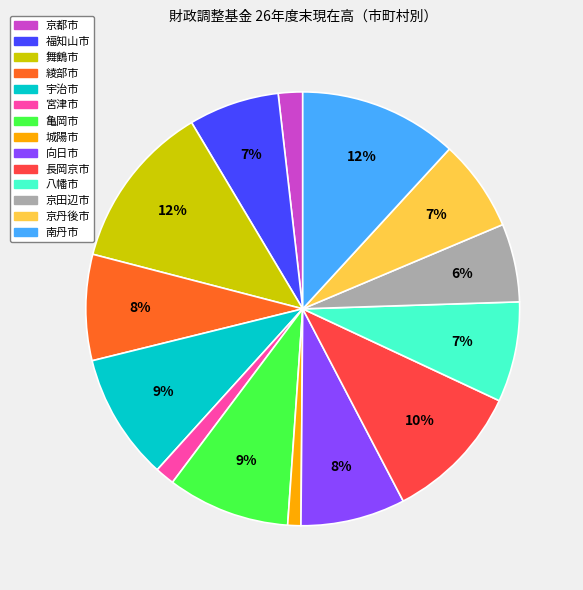

Between 宮津市 and 向日市, which is larger?

向日市